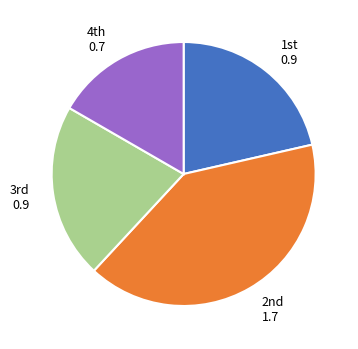

Is there any slice that represents more than half of the pie?

No